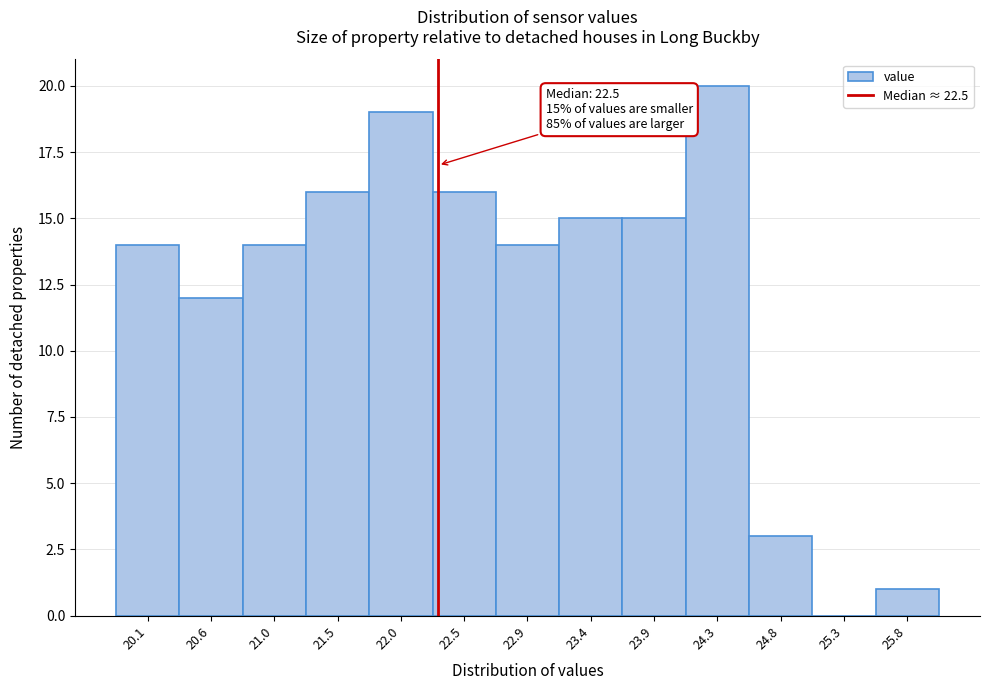

Reading left to right, extract all data points from this chart.

20.1=14	20.6=12	21.0=14	21.5=16	22.0=19	22.5=16	22.9=14	23.4=15	23.9=15	24.3=20	24.8=3	25.3=0	25.8=1